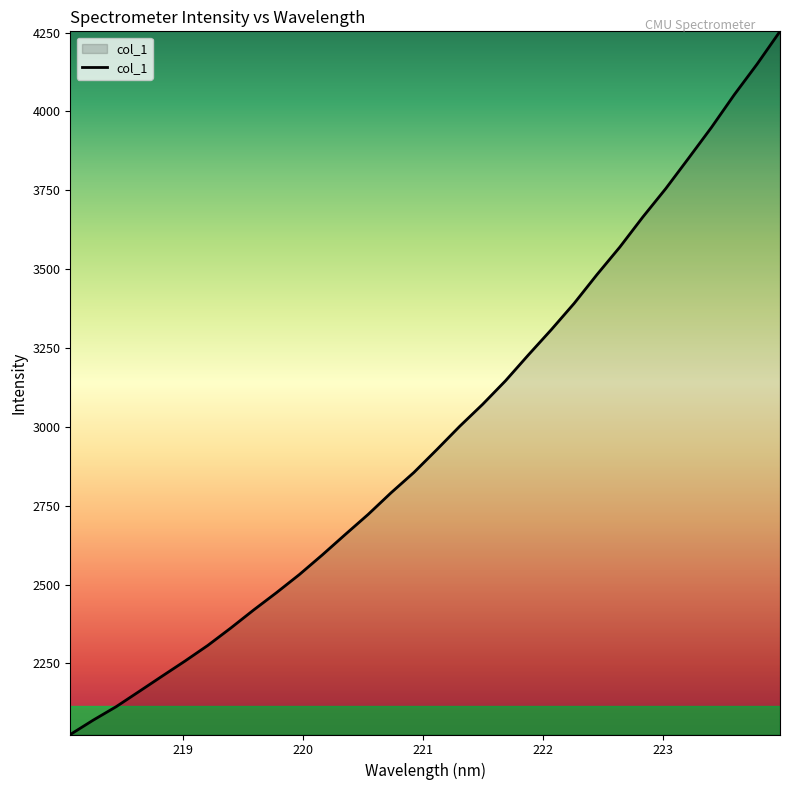

What is the difference between the maximum and minimum values?

2229.3